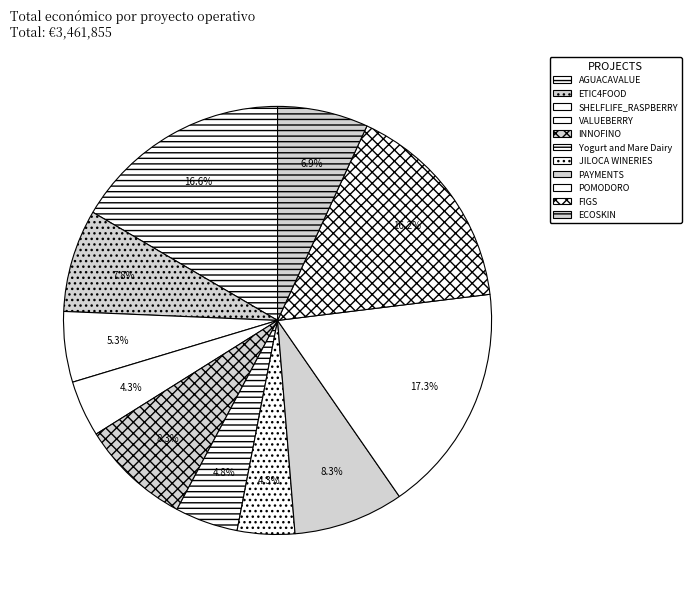

Is there any slice that represents more than half of the pie?

No